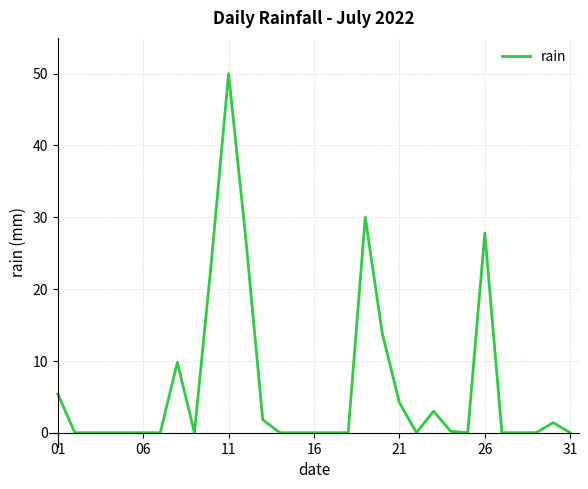

What is the difference between the maximum and minimum values?

50.0